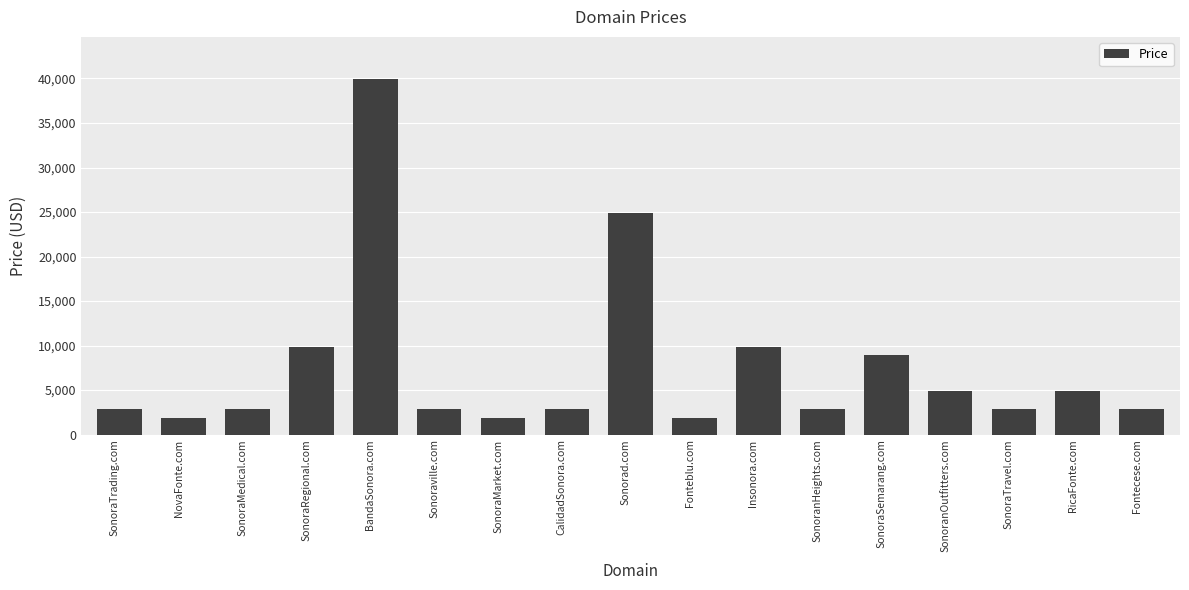

Approximately how many times larger is the value at SonoraSemarang.com compared to Sonorad.com?

0.4